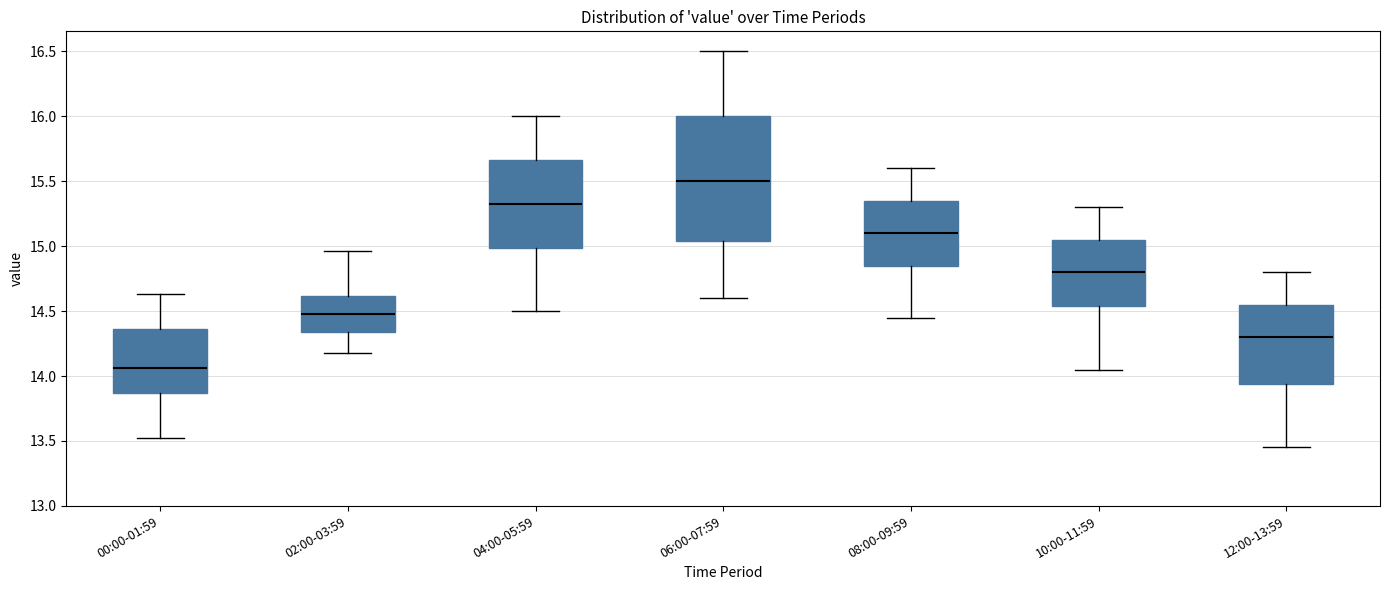

Where does the median line of the box for 12:00-13:59 sit on the y-axis? The values are not printed on the chart, so give them approximately, as read against the axis.

14.30